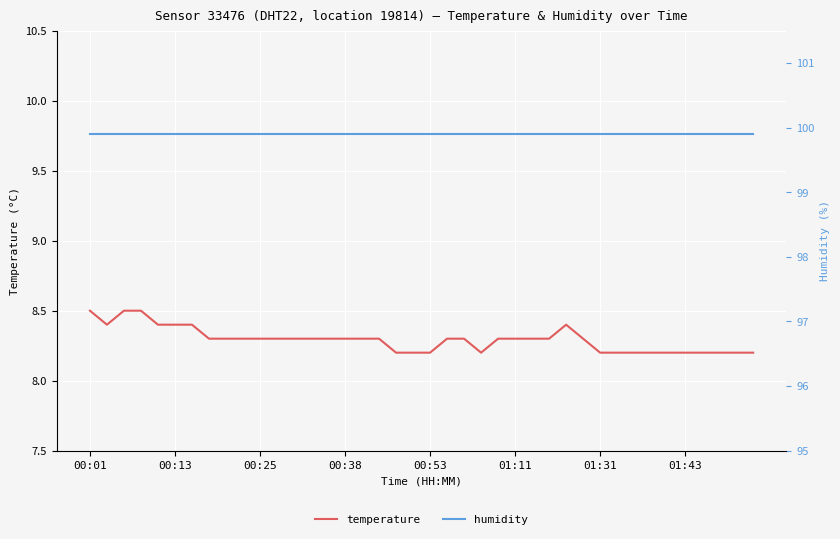

Which category has the lowest value in the humidity series?

00:01